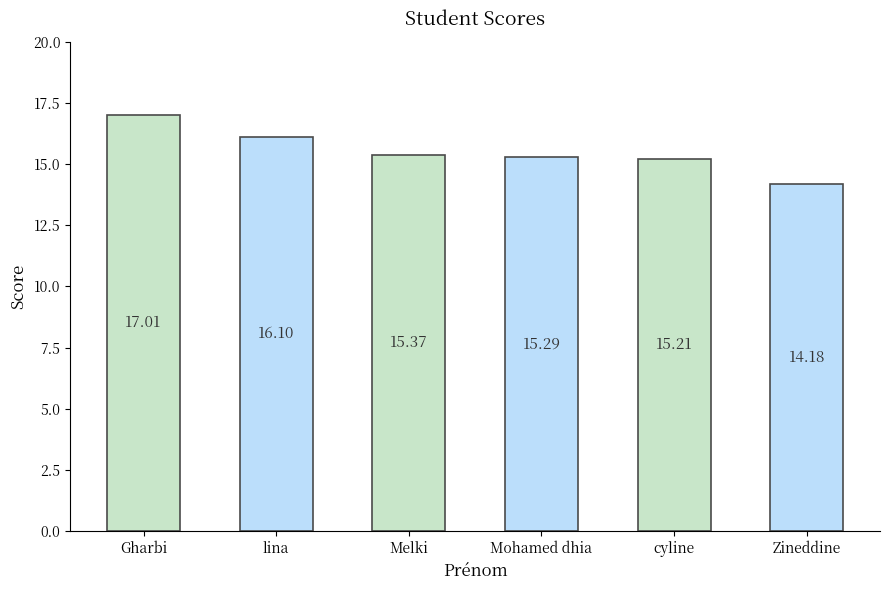

Between cyline and Zineddine, which is larger?

cyline